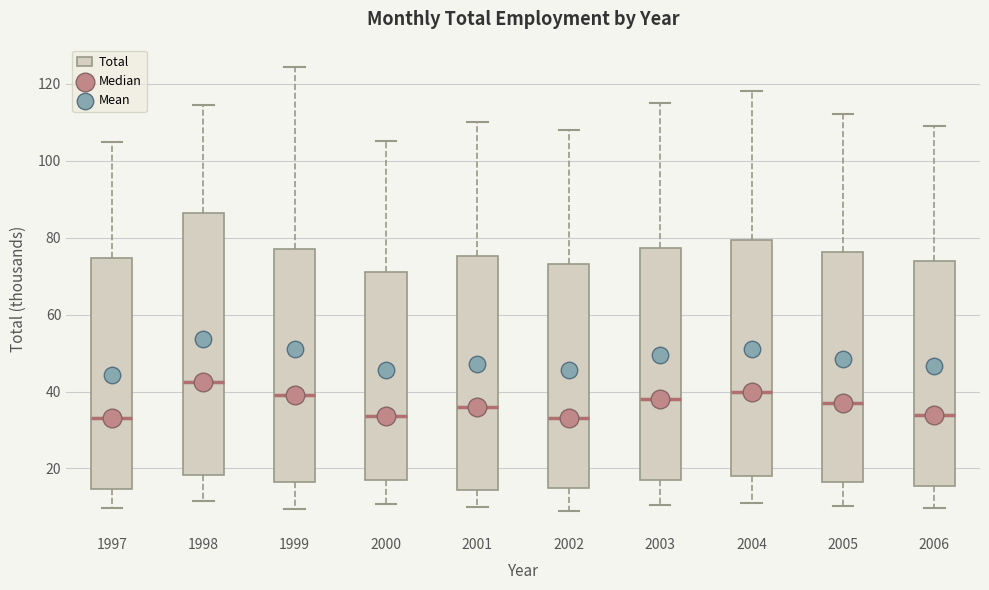

Reading left to right, read every box against the y-axis: the position of its median line, the range the box covers, and the ends of its whiskers. The values are not printed on the chart, so give them approximately, as read against the axis.

1997: median 34, box 14 to 74, whiskers 10 to 104
1998: median 42, box 18 to 86, whiskers 12 to 114
1999: median 40, box 16 to 76, whiskers 10 to 124
2000: median 34, box 16 to 72, whiskers 10 to 106
2001: median 36, box 14 to 76, whiskers 10 to 110
2002: median 34, box 16 to 74, whiskers 10 to 108
2003: median 38, box 18 to 78, whiskers 10 to 116
2004: median 40, box 18 to 80, whiskers 12 to 118
2005: median 38, box 16 to 76, whiskers 10 to 112
2006: median 34, box 16 to 74, whiskers 10 to 110